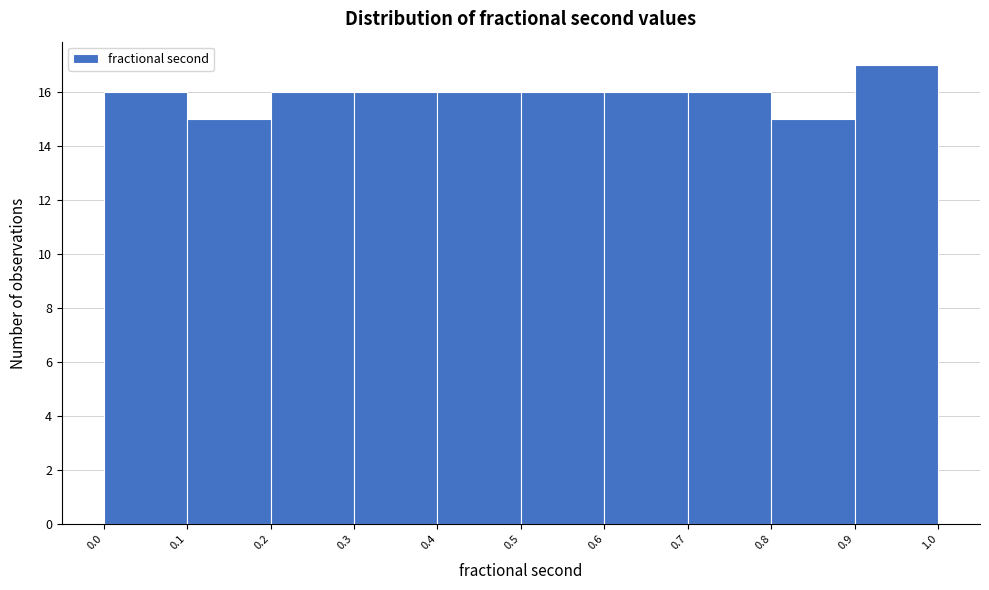

How tall is the bar that spans 0.3 to 0.4 on the x-axis? The values are not printed on the chart, so give them approximately, as read against the axis.

16